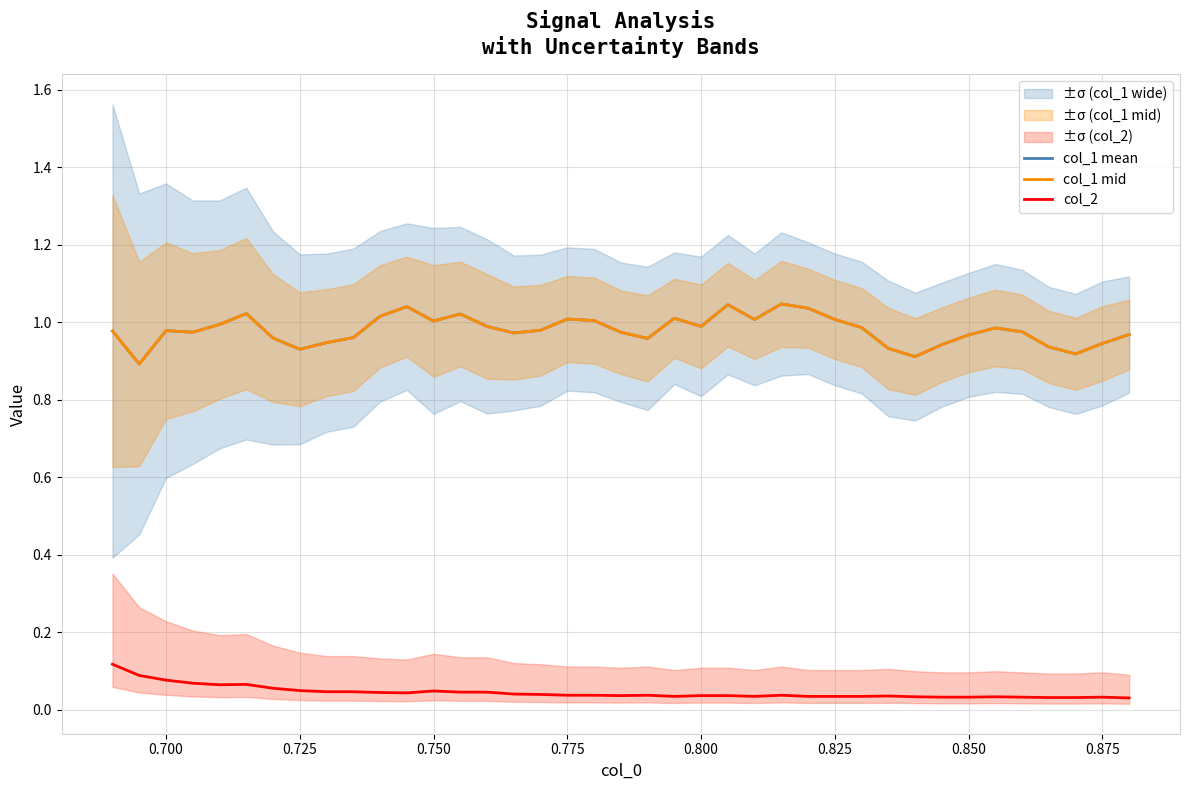

Reading left to right, what are all the values shown in this chart?

col_1 mean: 1.0	0.9	1.0	1.0	1.0	1.0	1.0	0.9	0.9	1.0	1.0	1.0	1.0	1.0	1.0	1.0	1.0	1.0	1.0	1.0	1.0	1.0	1.0	1.0	1.0	1.0	1.0	1.0	1.0	0.9	0.9	0.9	1.0	1.0	1.0	0.9	0.9	0.9	1.0
col_1 mid: 1.0	0.9	1.0	1.0	1.0	1.0	1.0	0.9	0.9	1.0	1.0	1.0	1.0	1.0	1.0	1.0	1.0	1.0	1.0	1.0	1.0	1.0	1.0	1.0	1.0	1.0	1.0	1.0	1.0	0.9	0.9	0.9	1.0	1.0	1.0	0.9	0.9	0.9	1.0
col_2: 0.1	0.1	0.1	0.1	0.1	0.1	0.1	0.0	0.0	0.0	0.0	0.0	0.0	0.0	0.0	0.0	0.0	0.0	0.0	0.0	0.0	0.0	0.0	0.0	0.0	0.0	0.0	0.0	0.0	0.0	0.0	0.0	0.0	0.0	0.0	0.0	0.0	0.0	0.0